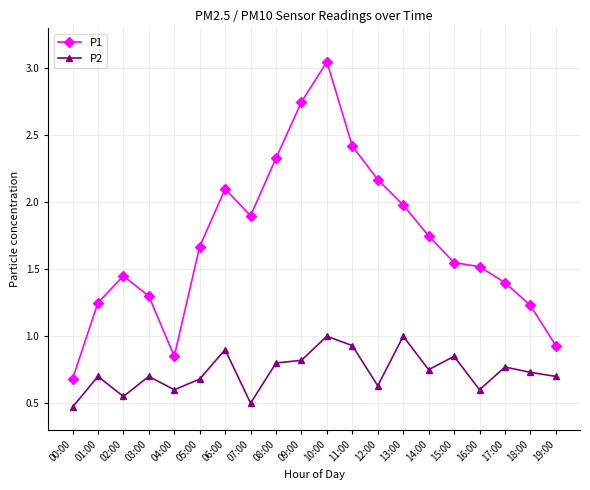

At which category does the chart reach its peak across all series?

10:00